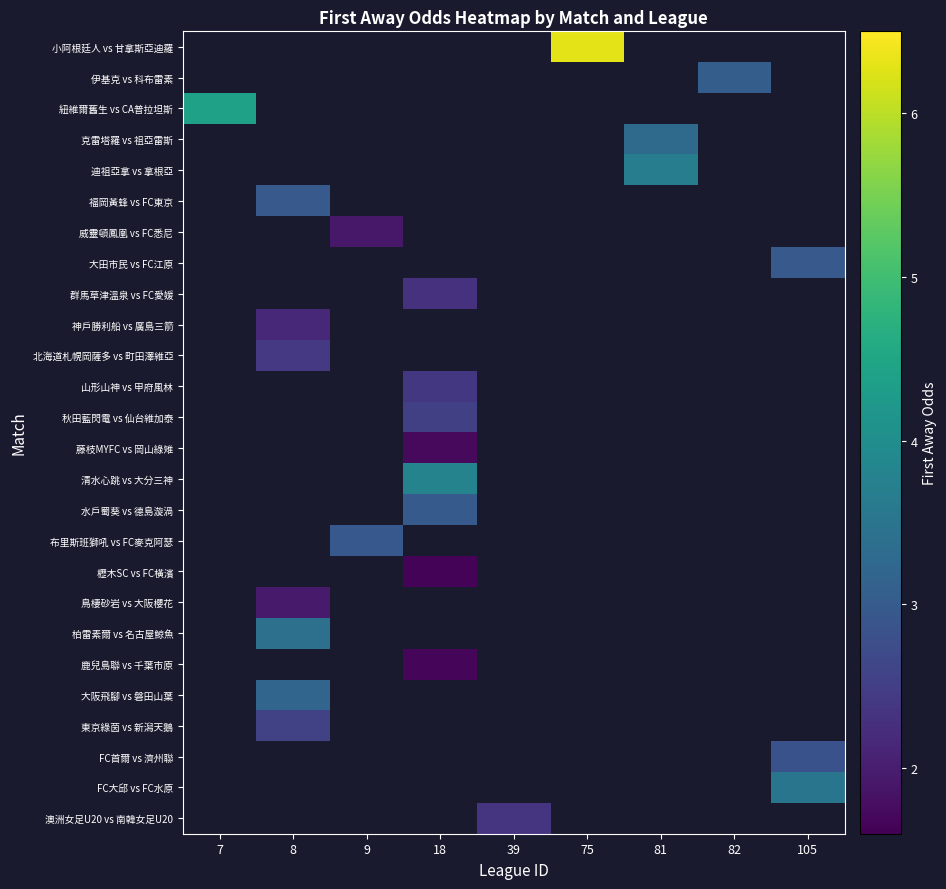

True or false: 山形山神 vs 甲府風林 has a value of 2.4 at 18.

True